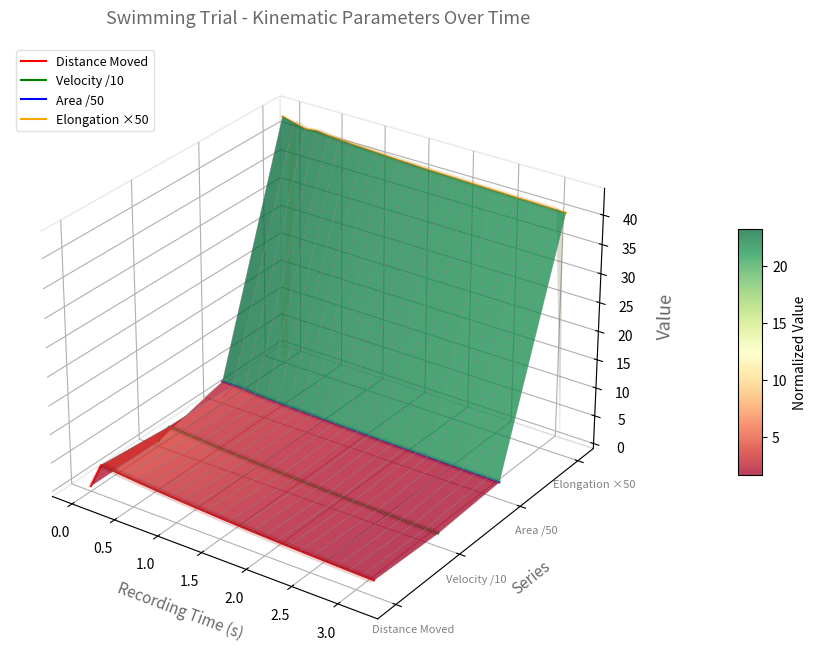

True or false: Velocity /10 and Distance Moved cross at least once.

False